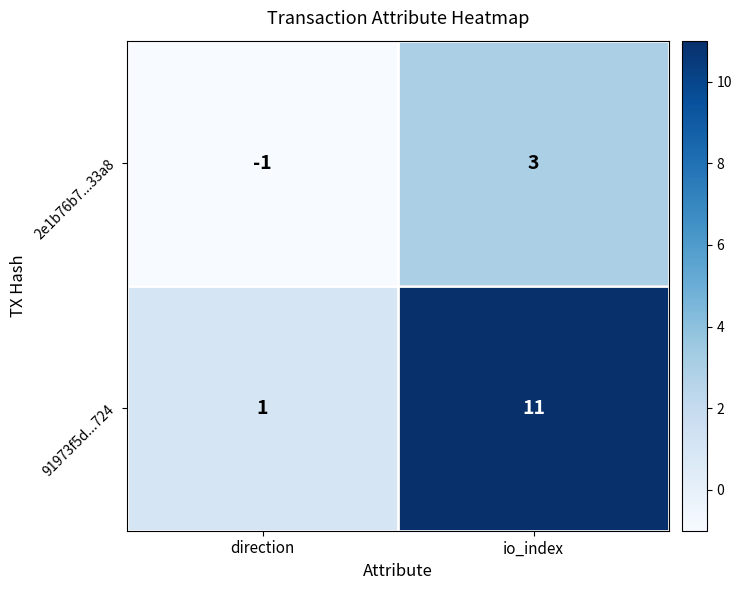

What is the sum of the 91973f5d...724 values at io_index and direction?

12